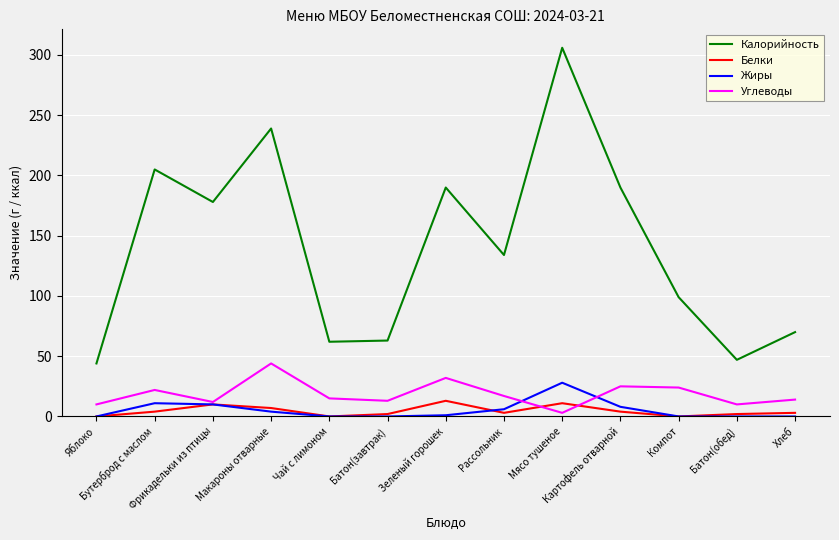

The value of Углеводы at Бутерброд с маслом is 6. True or false?

False